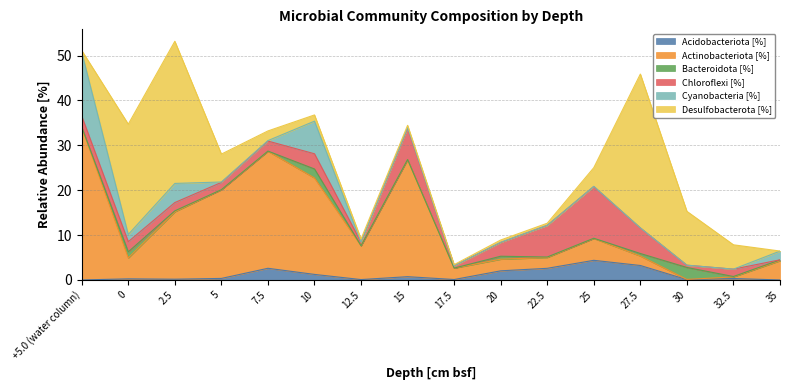

Between 5 and 20, which series saw the biggest shift?

Actinobacteriota [%]